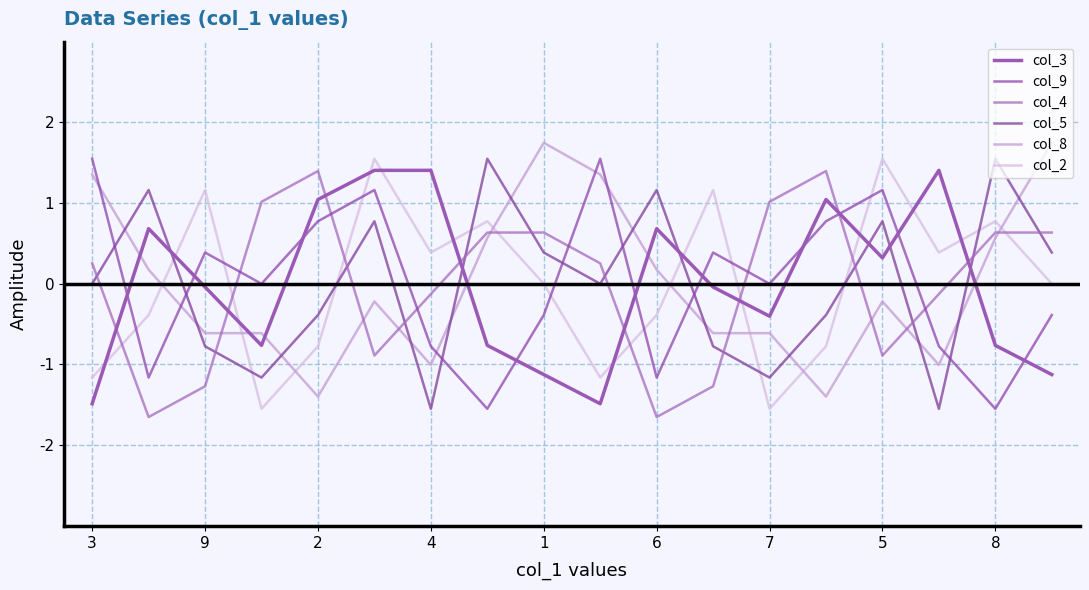

Which series has the largest total across all categories?

col_8